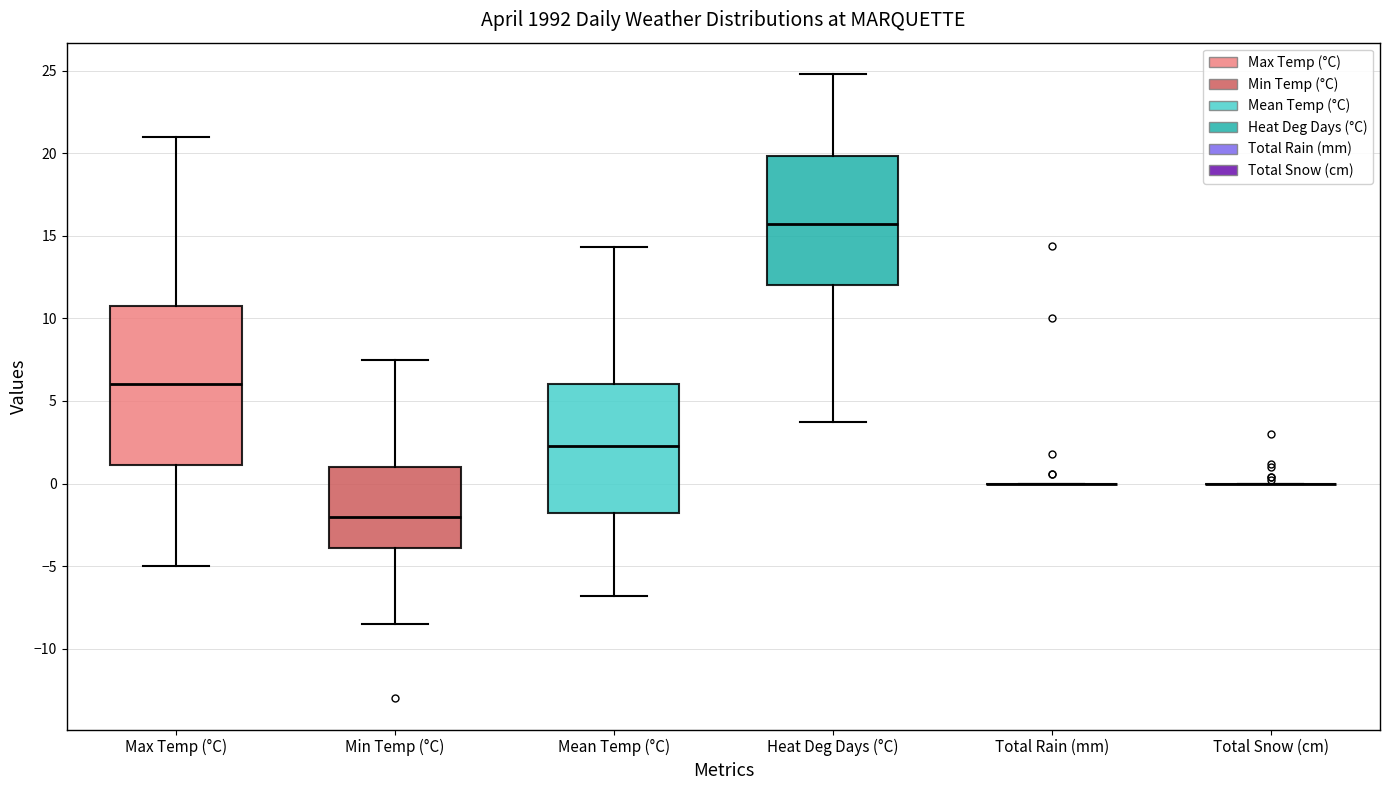

Where does the median line of the box for Max Temp (°C) sit on the y-axis? The values are not printed on the chart, so give them approximately, as read against the axis.

6.0